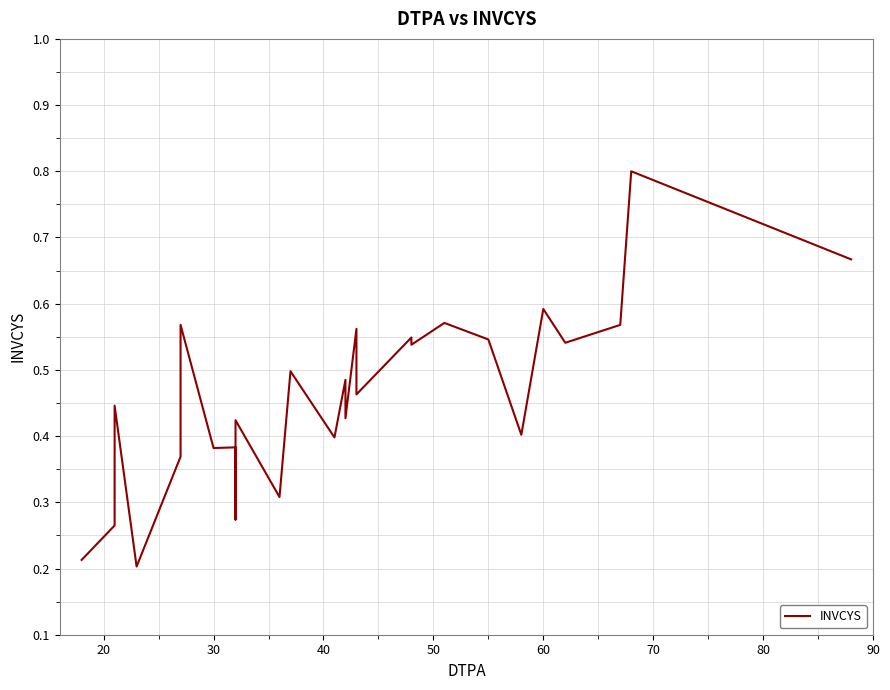

How many points are higher than both their immediate neighbors (excluding endpoints)?

11